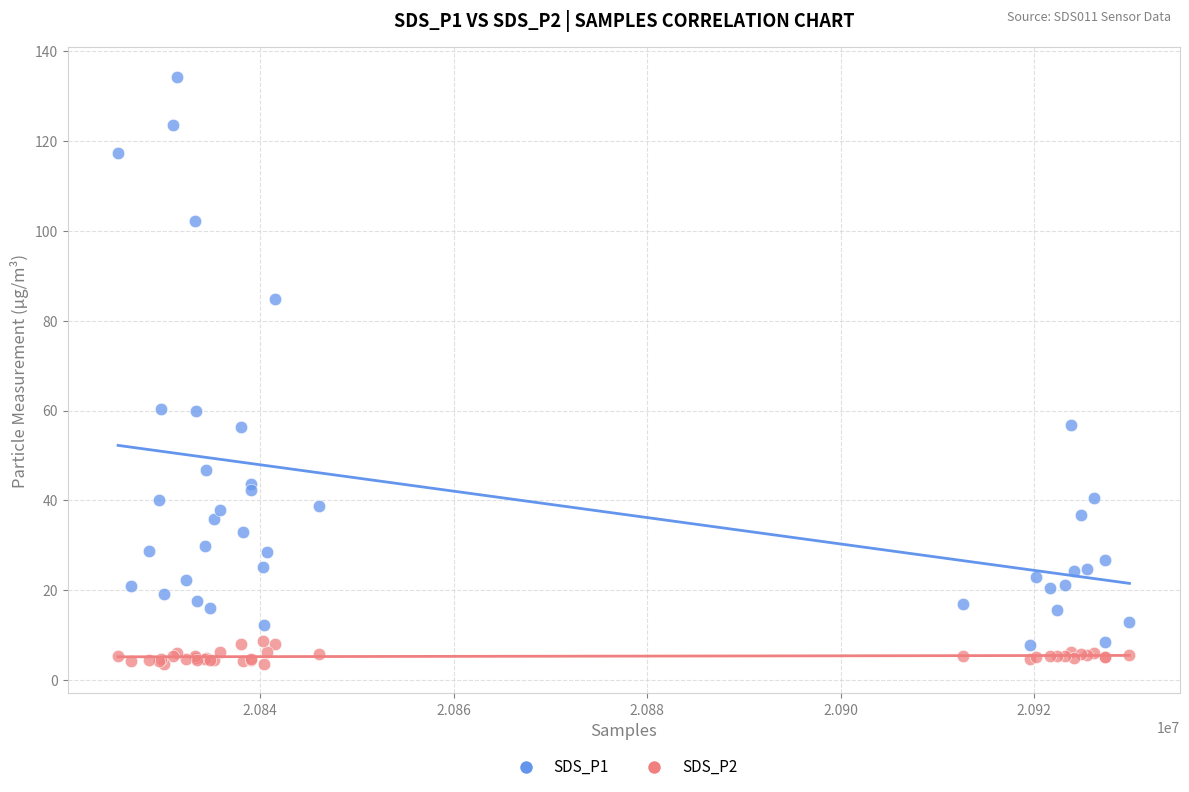

Which series has the widest spread of Y values?

SDS_P1